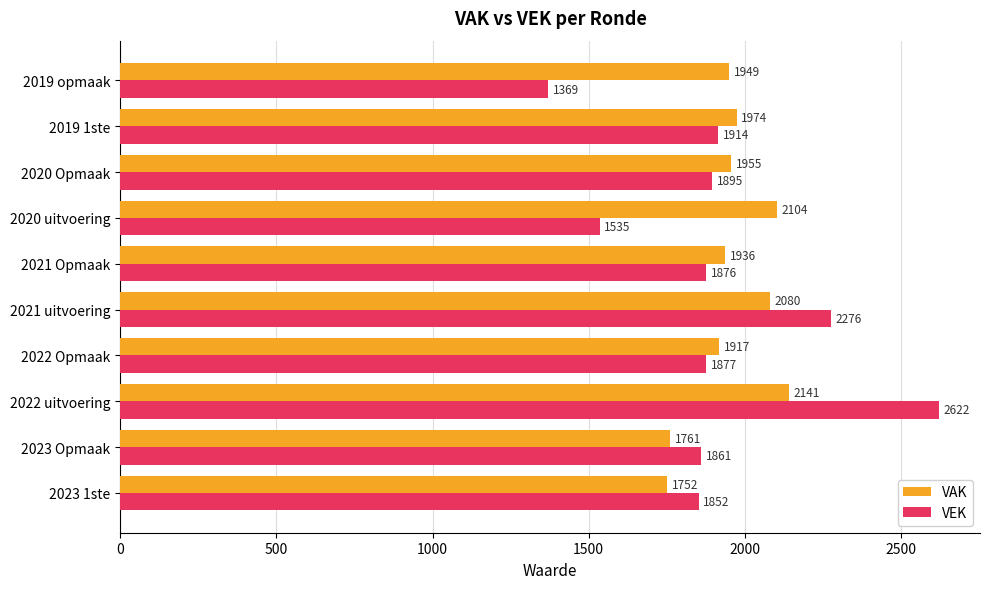

At which label is VAK closest to 1946?

2019 opmaak